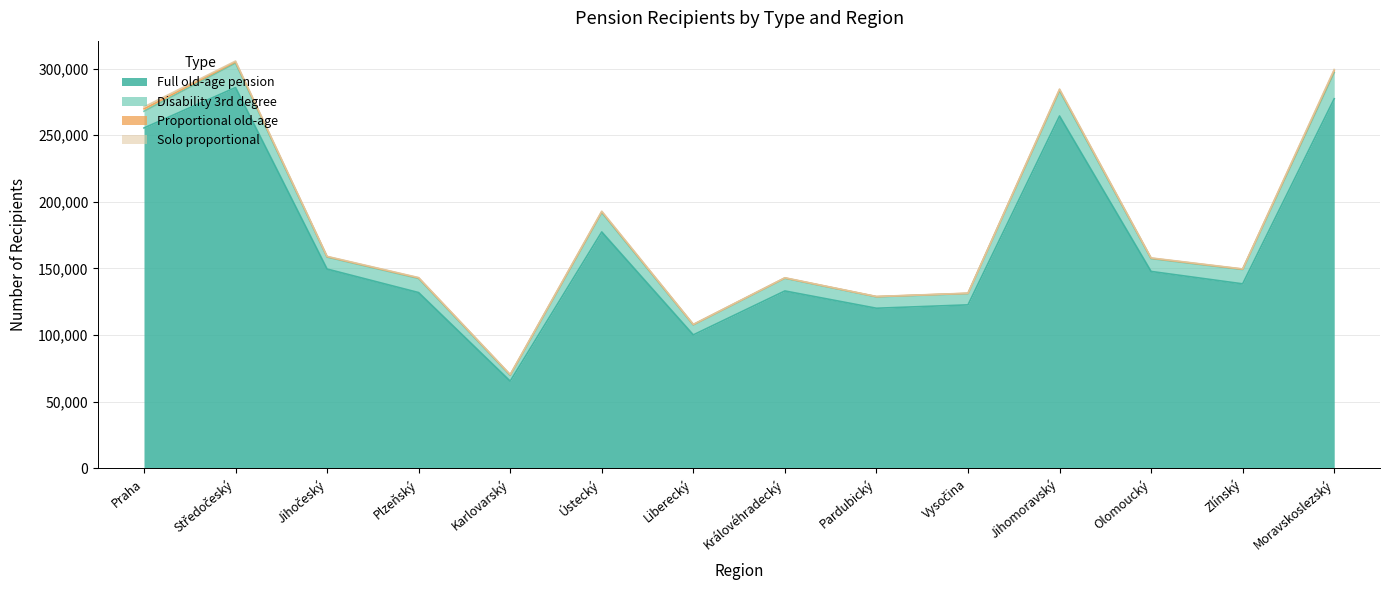

What is the difference between the highest and lowest values at Plzeňský?

131643